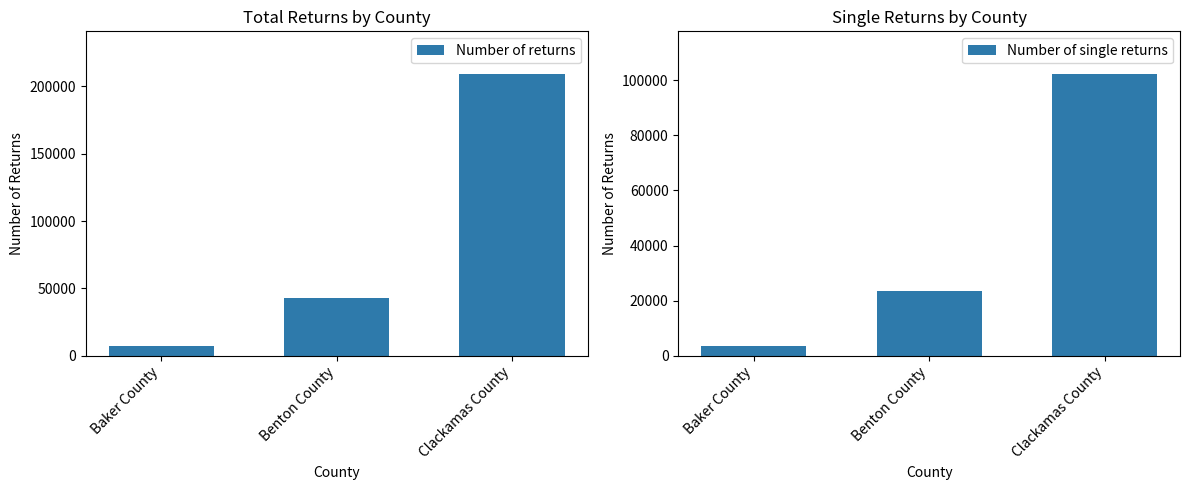

Which series has the largest range (max minus min)?

Number of returns